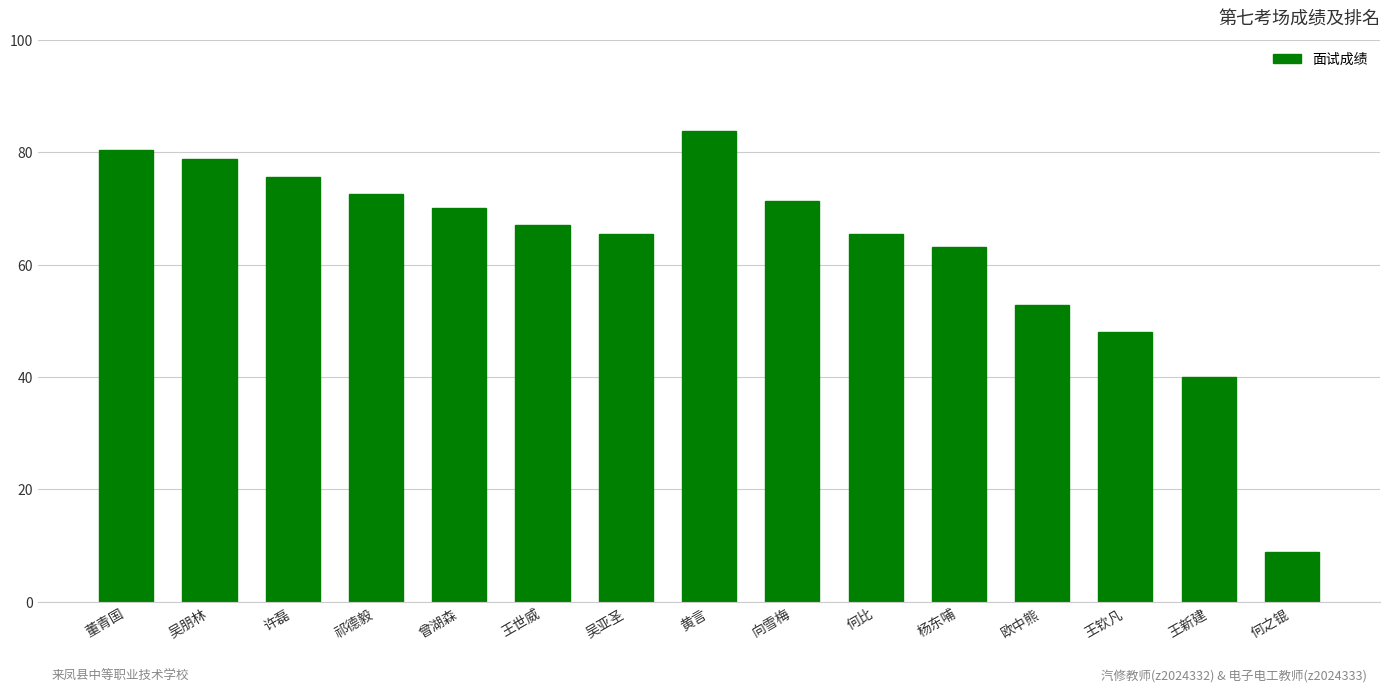

Are the bars grouped side by side (vs. stacked)?

No